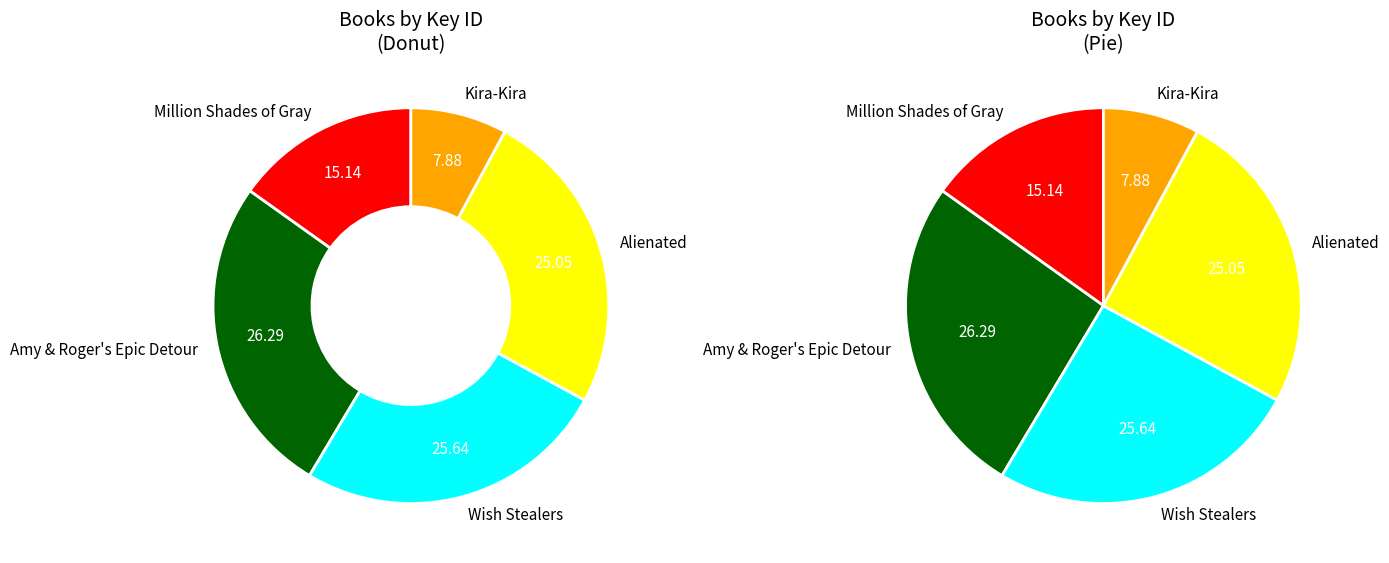

To the nearest percent, what is the average slice percentage?

20%